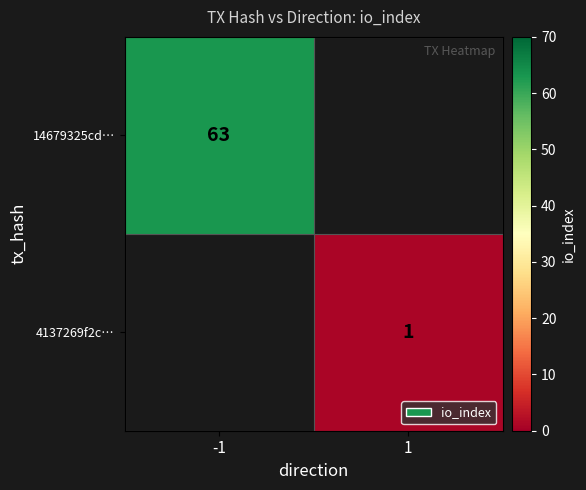

Is it true that 14679325cd… equals 108 at -1?

False